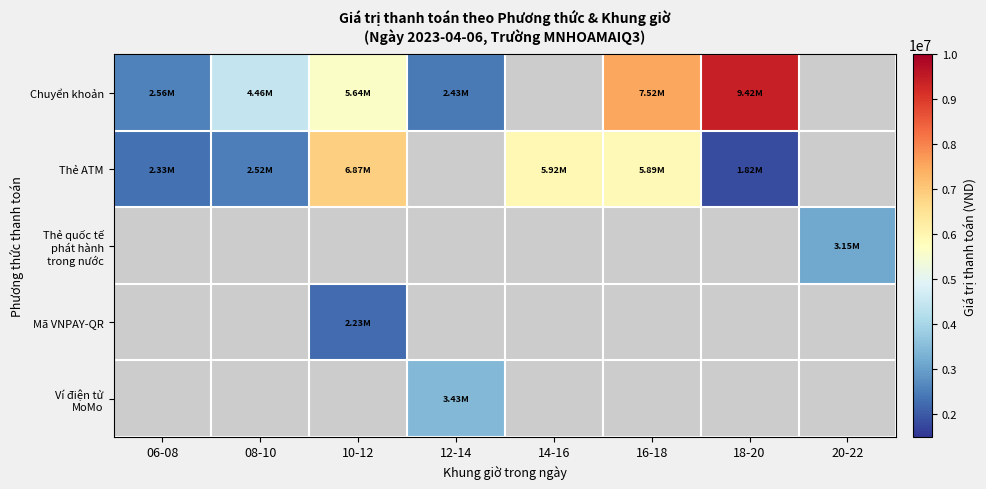

How many data points does each series have?

8